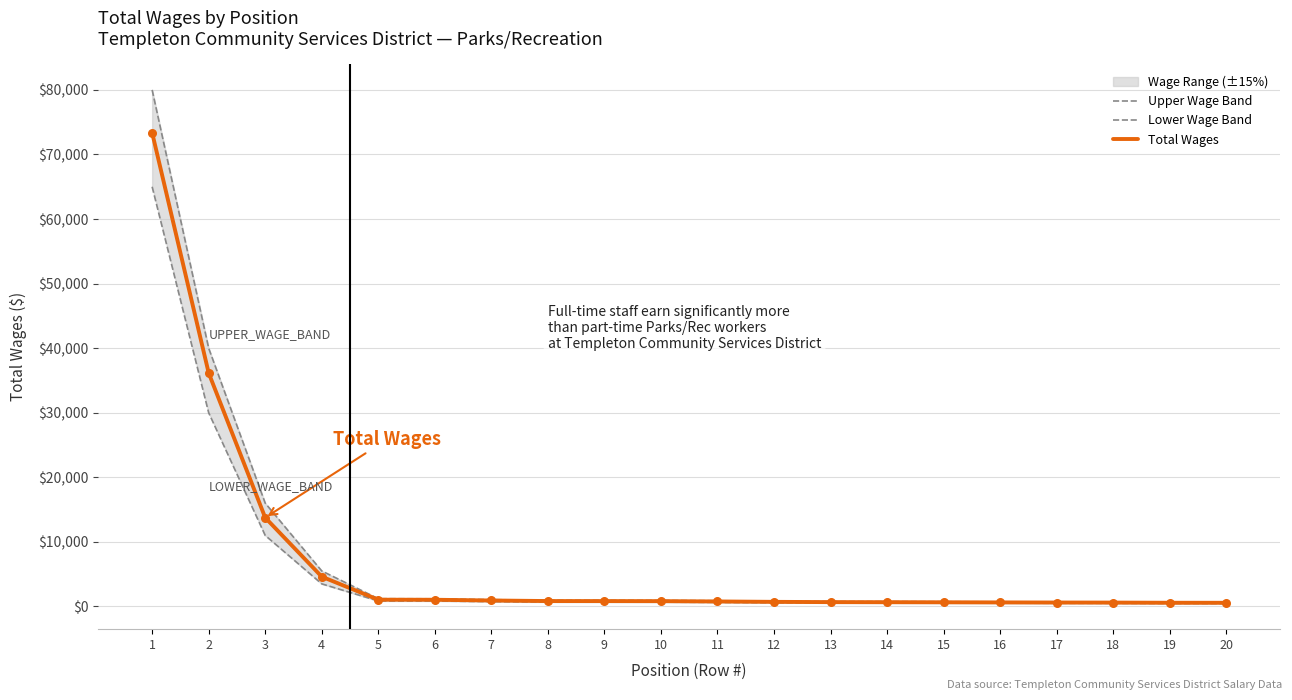

What are all the series names shown in the legend?

Upper Wage Band, Lower Wage Band, Total Wages